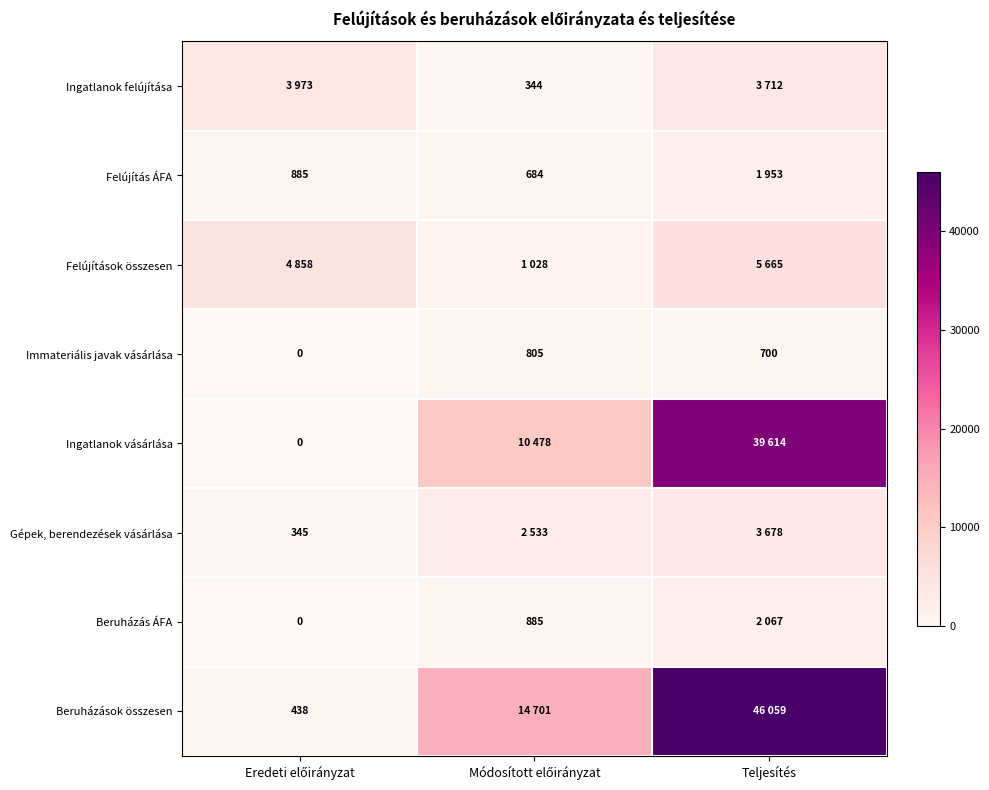

How many Immateriális javak vásárlása values are between 0 and 805?

3